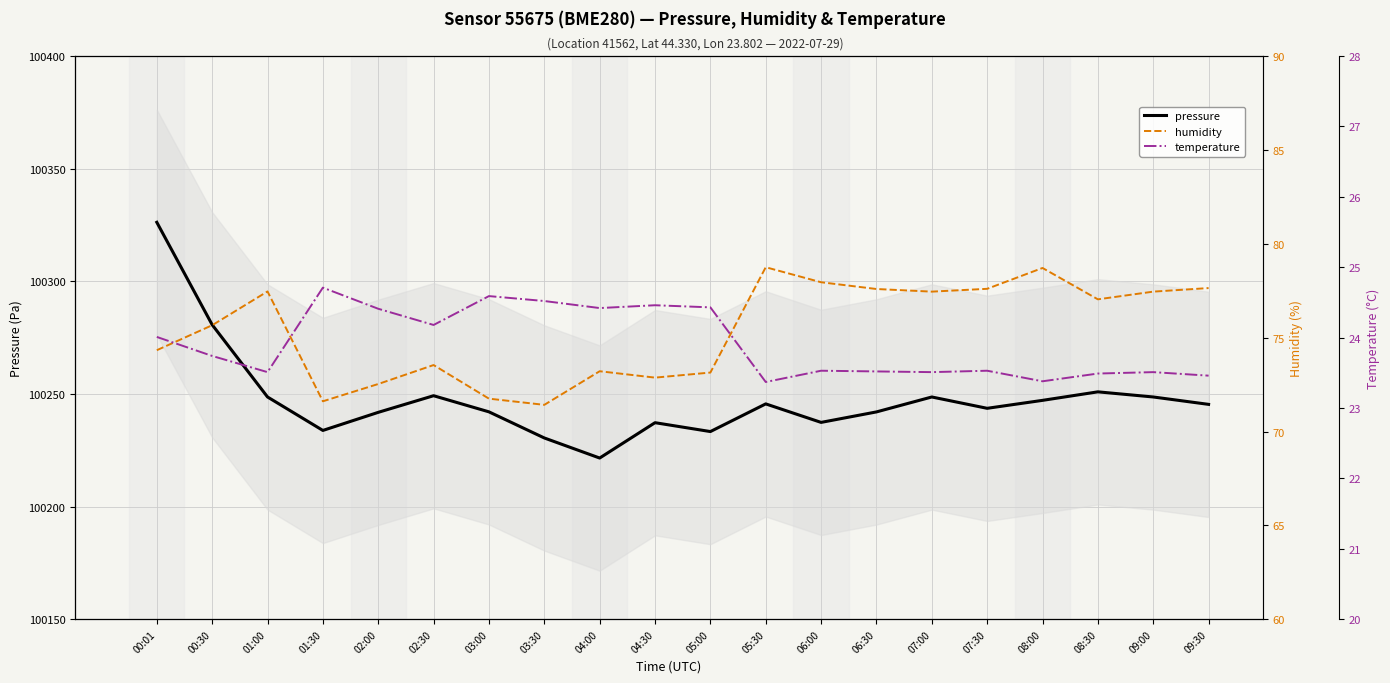

Which category has the highest value in the humidity series?

05:30